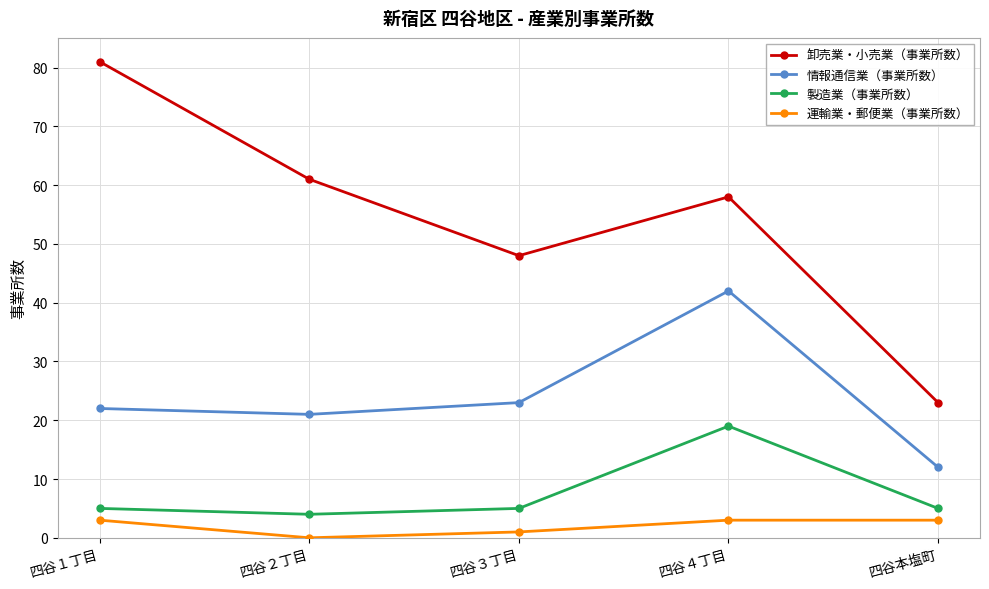

What is the highest value of the 運輸業・郵便業（事業所数） series?

3